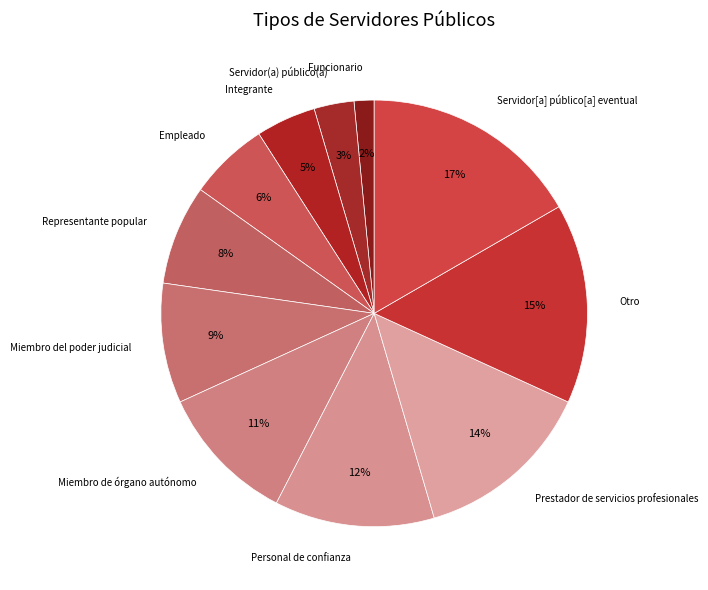

To the nearest percent, what is the difference between the largest and smallest slice percentages?

15%